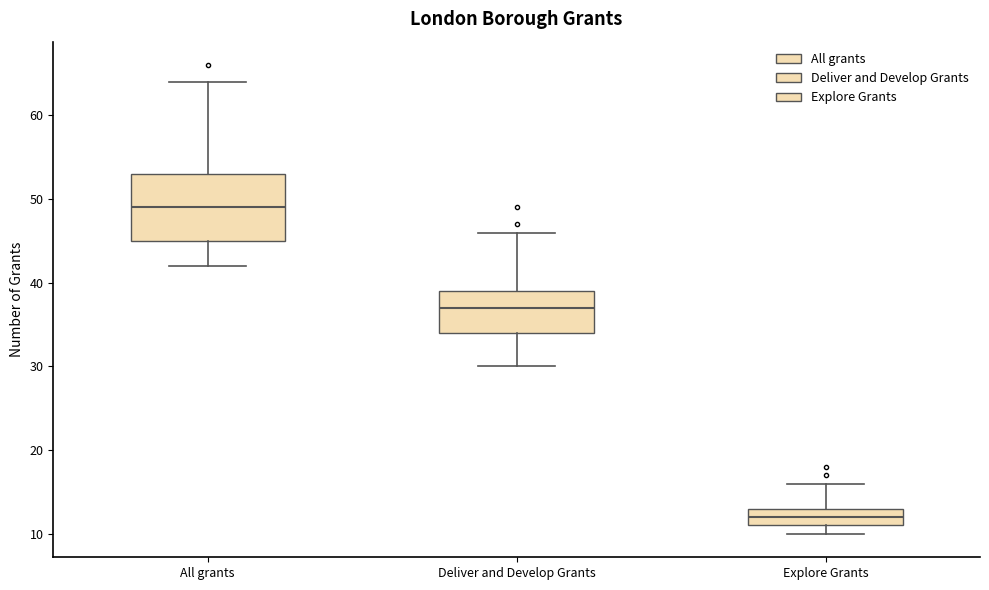

Where is the lower edge of the box for Explore Grants on the y-axis? The values are not printed on the chart, so give them approximately, as read against the axis.

11